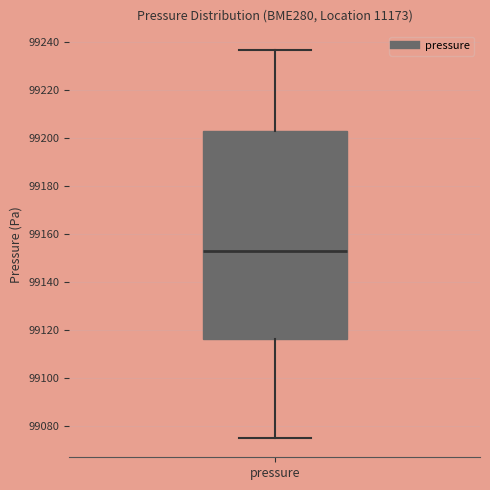

Where does the lower whisker of the box for pressure end on the y-axis? The values are not printed on the chart, so give them approximately, as read against the axis.

99076